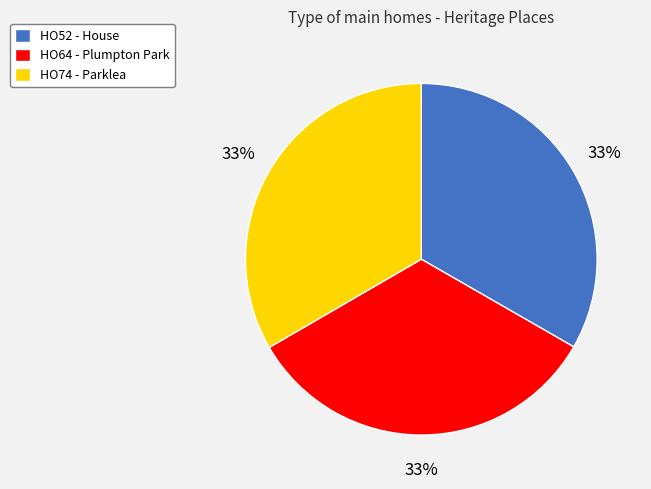

What is the ratio of the value at HO52 - House to the value at HO64 - Plumpton Park?

1.0